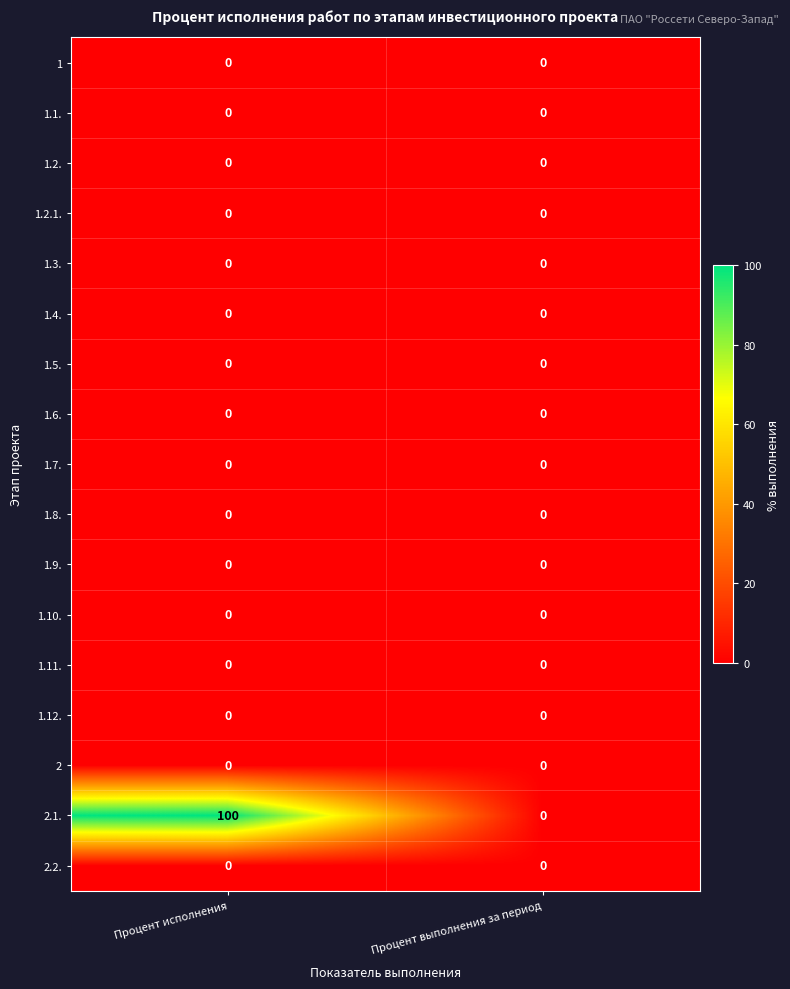

What is the maximum value shown in the chart?

100